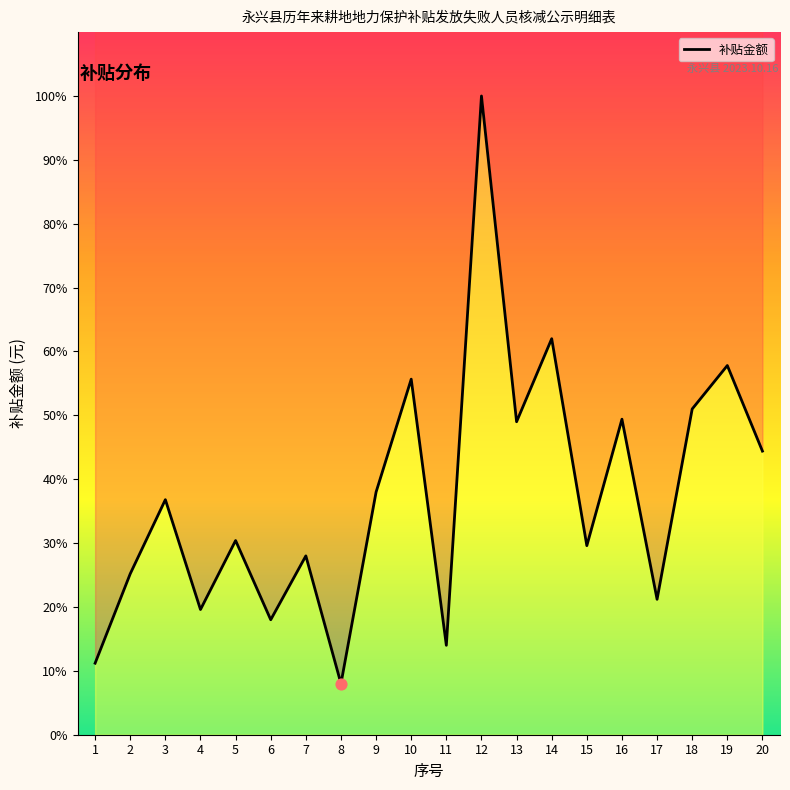

Which has a higher value, 15 or 10?

10